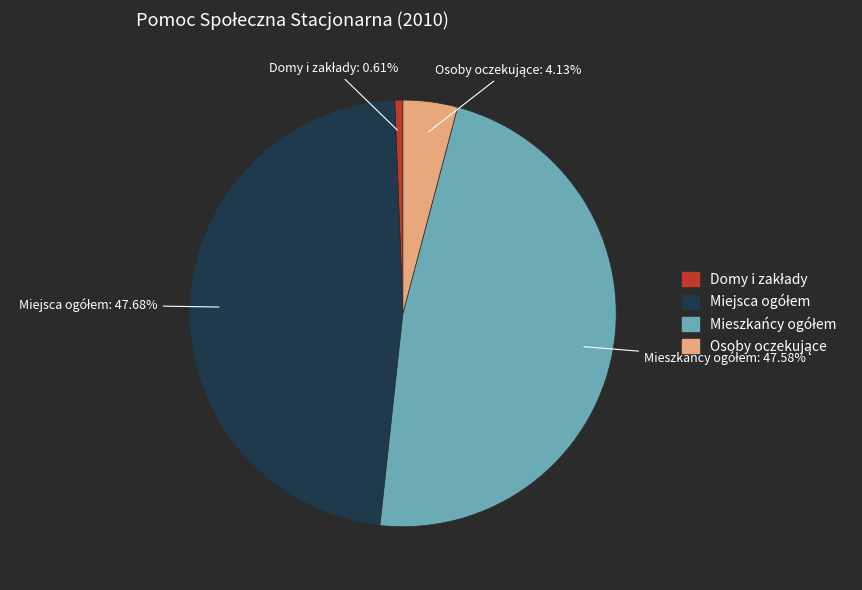

Does any single category account for the majority?

No